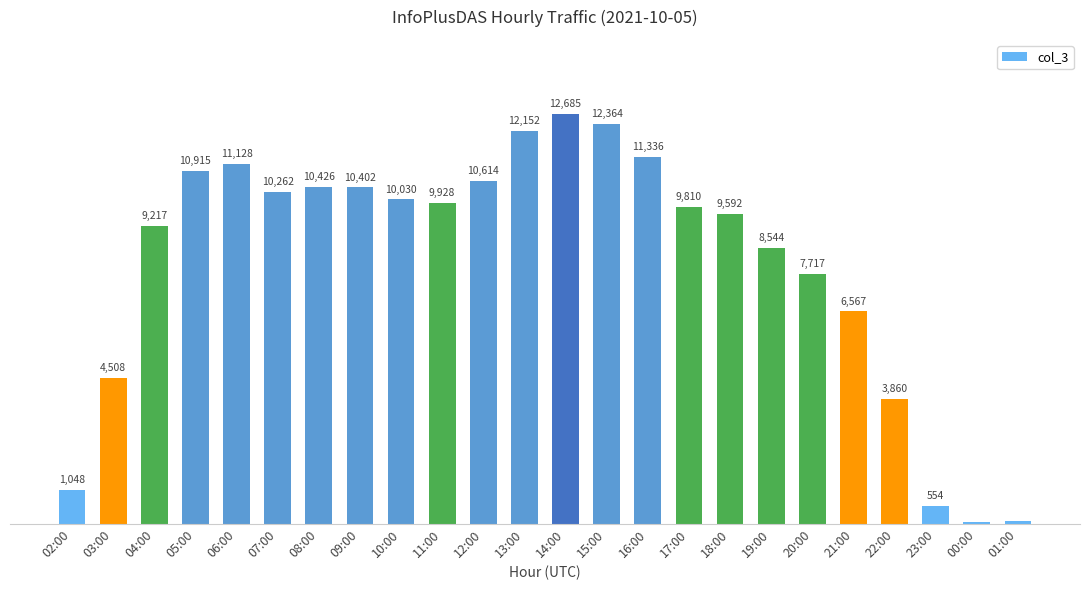

Rank the categories by value from highest to lowest.

14:00, 15:00, 13:00, 16:00, 06:00, 05:00, 12:00, 08:00, 09:00, 07:00, 10:00, 11:00, 17:00, 18:00, 04:00, 19:00, 20:00, 21:00, 03:00, 22:00, 02:00, 23:00, 01:00, 00:00